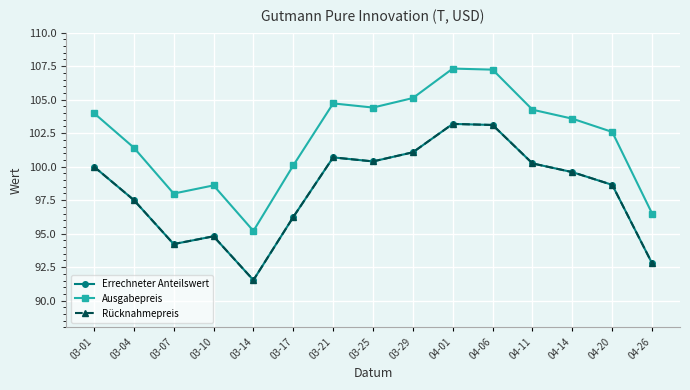

What is the label of the 3rd point from the left?

03-07